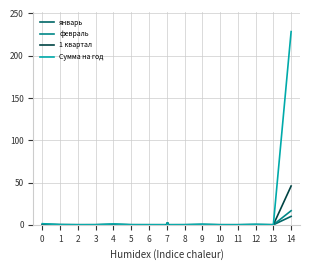

Which series has the largest total across all categories?

Сумма на год